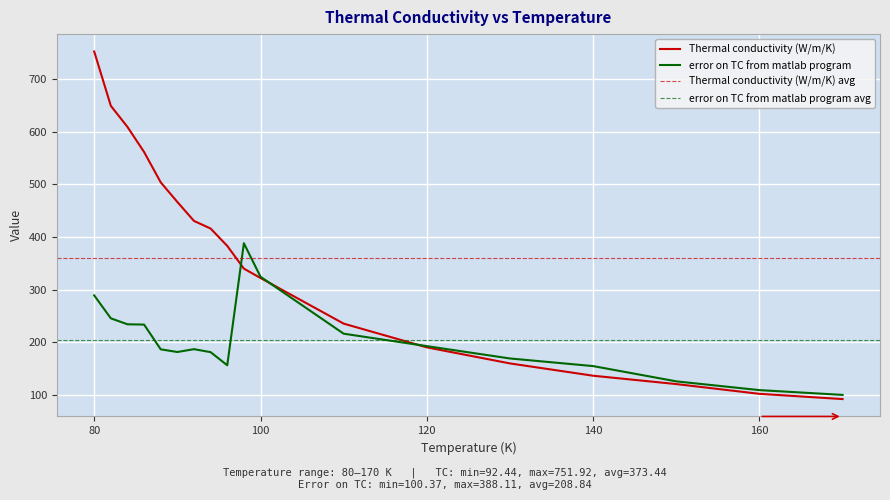

Rank the series at 94 from highest to lowest value.

Thermal conductivity (W/m/K), error on TC from matlab program